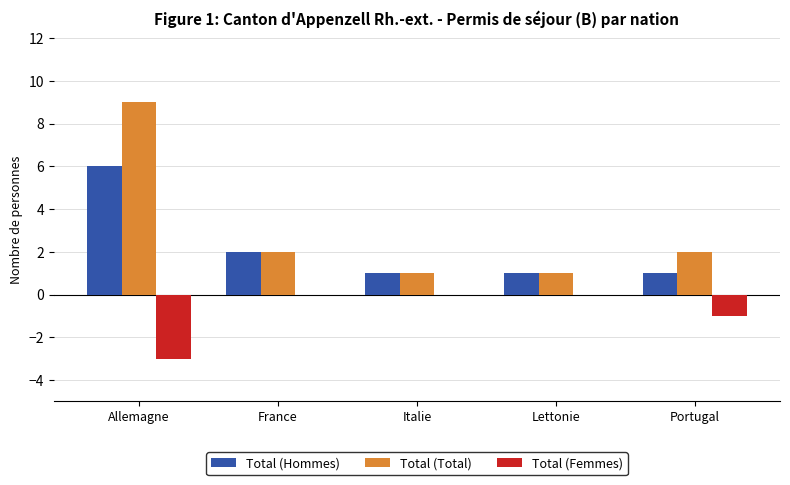

How many groups of bars are there?

5